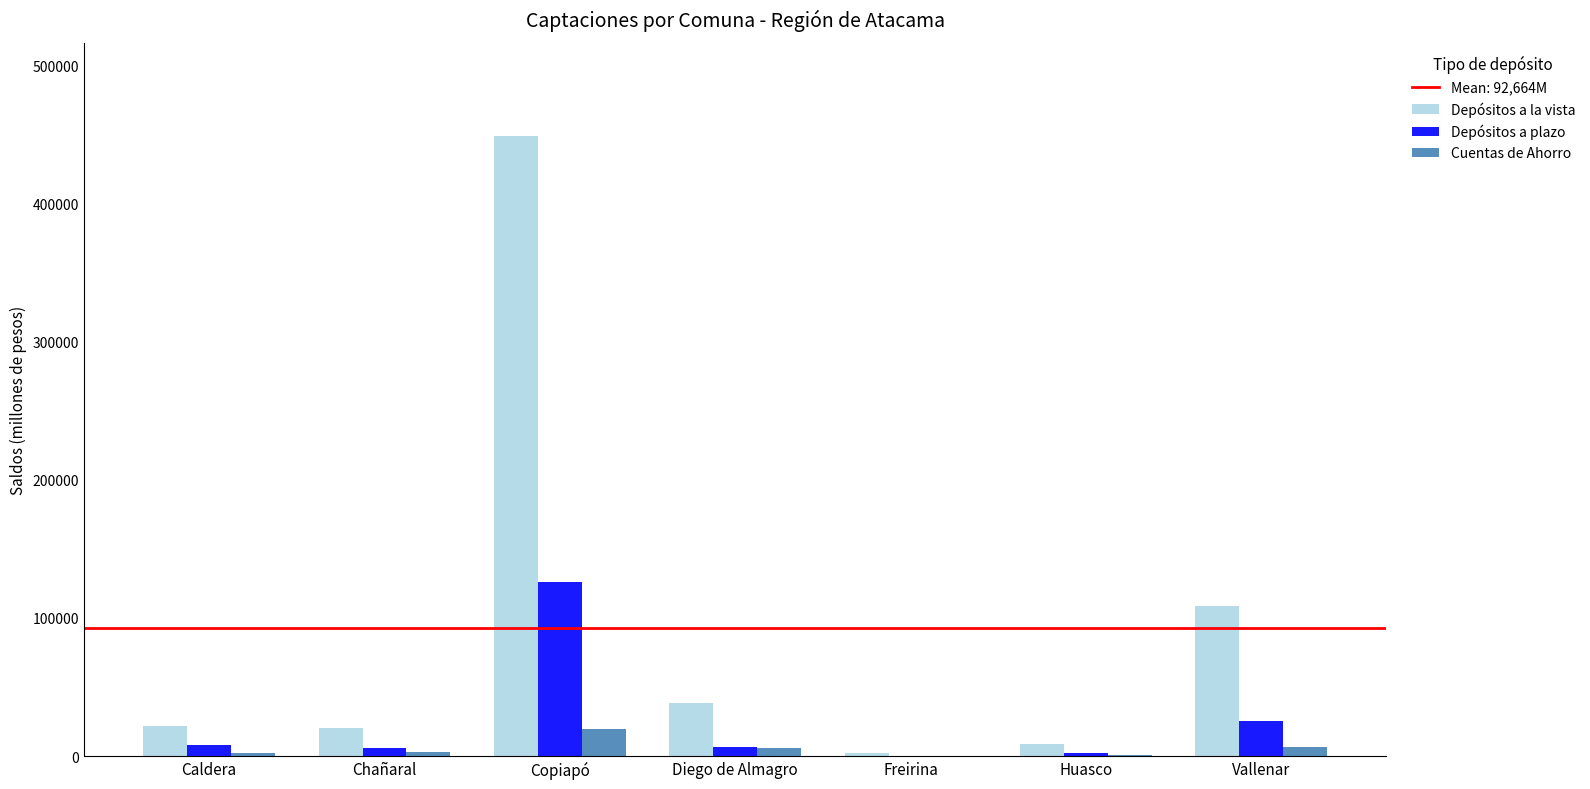

Is the value of Depósitos a plazo at Copiapó greater than the value of Cuentas de Ahorro at Vallenar?

Yes